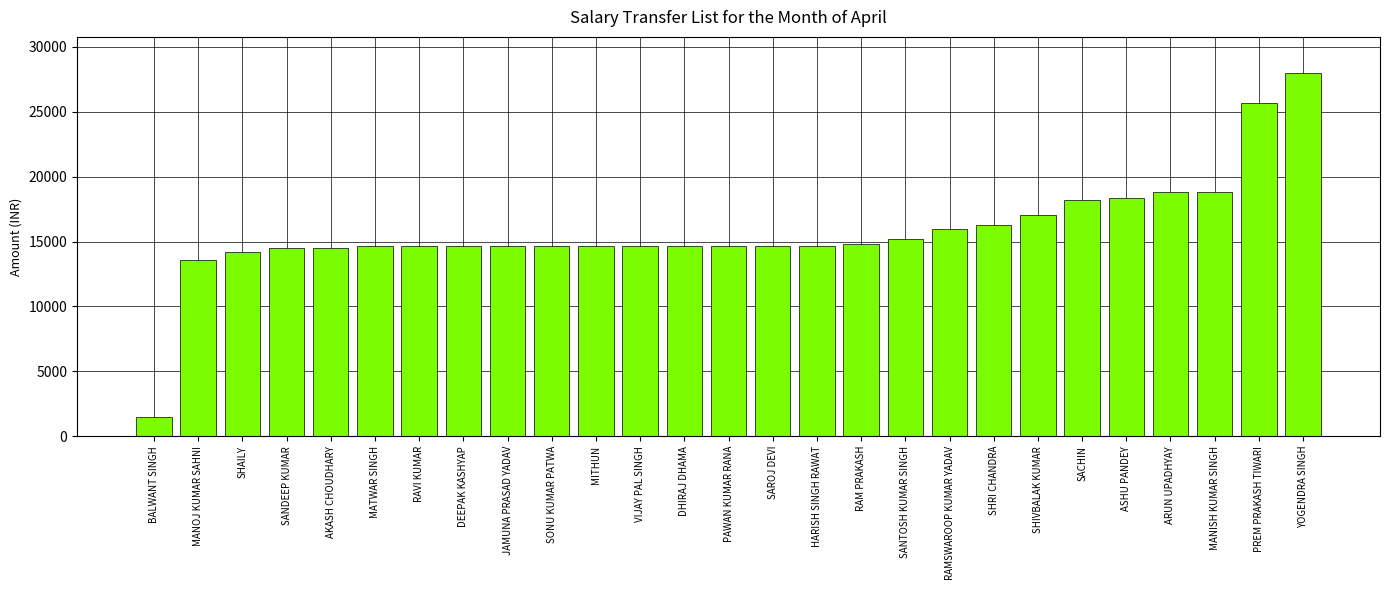

Reading left to right, extract all data points from this chart.

1467	13561	14182	14529	14529	14672	14672	14672	14672	14672	14672	14672	14672	14672	14672	14672	14838	15179	15967	16308	17078	18177	18373	18805	18805	25703	27971